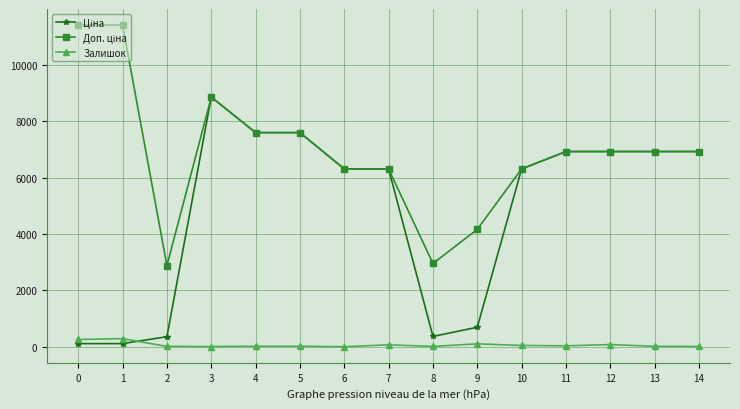

True or false: Залишок has more than 1 points higher than both neighbors.

True